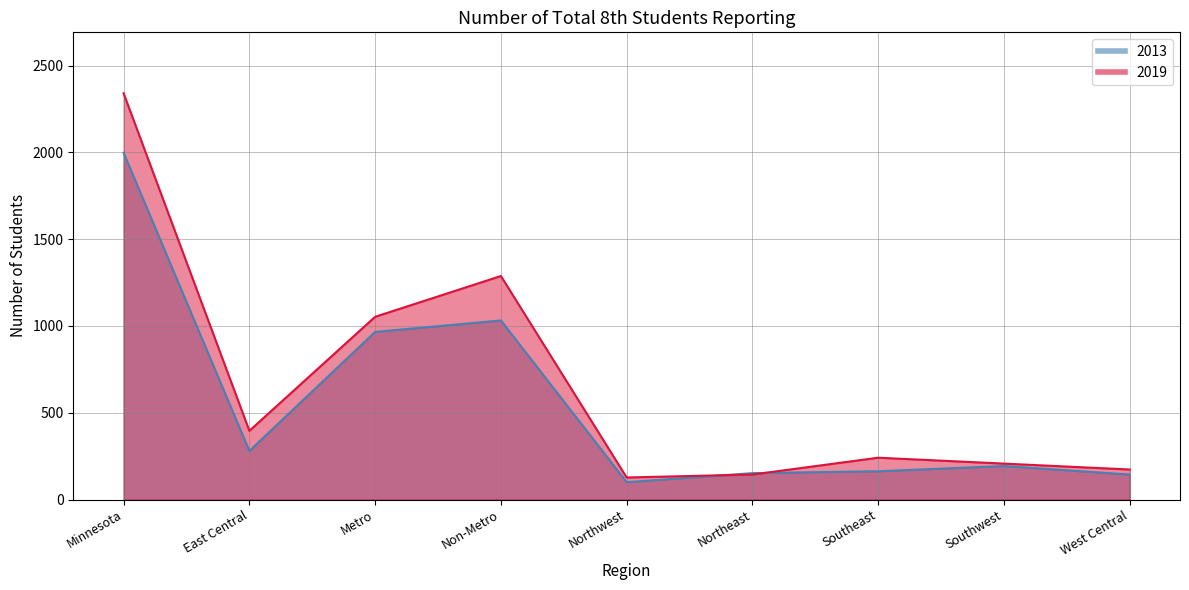

How many series are shown in this chart?

2